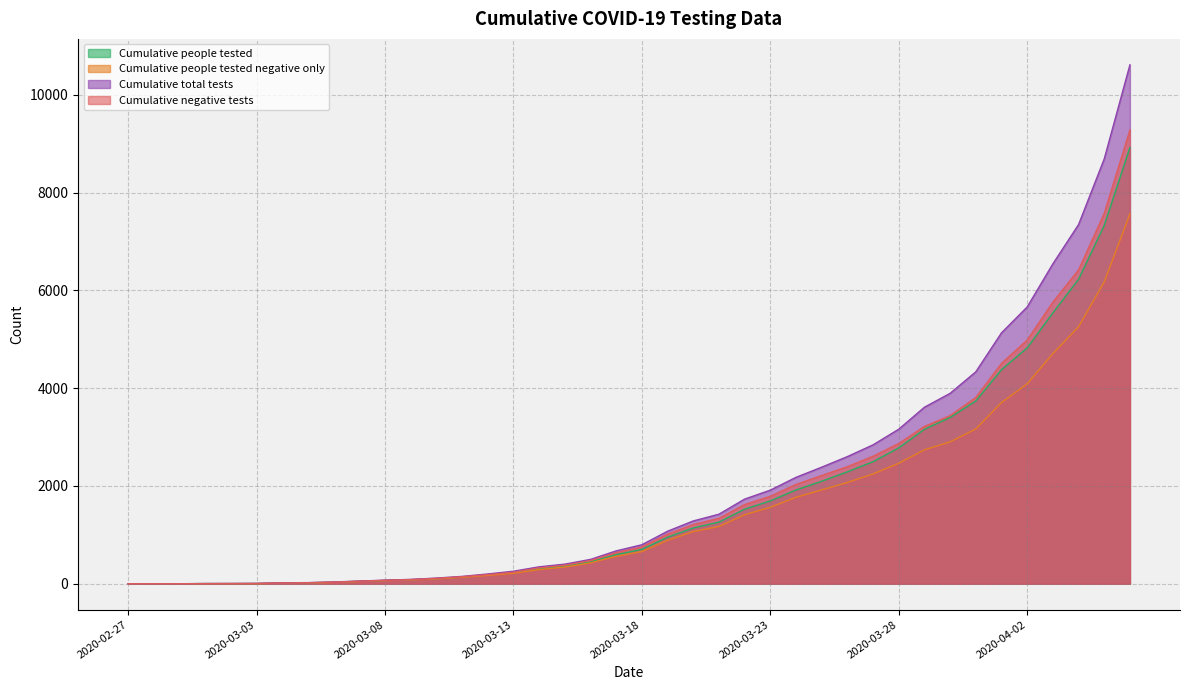

What is the label of the 29th point from the right?

2020-03-09